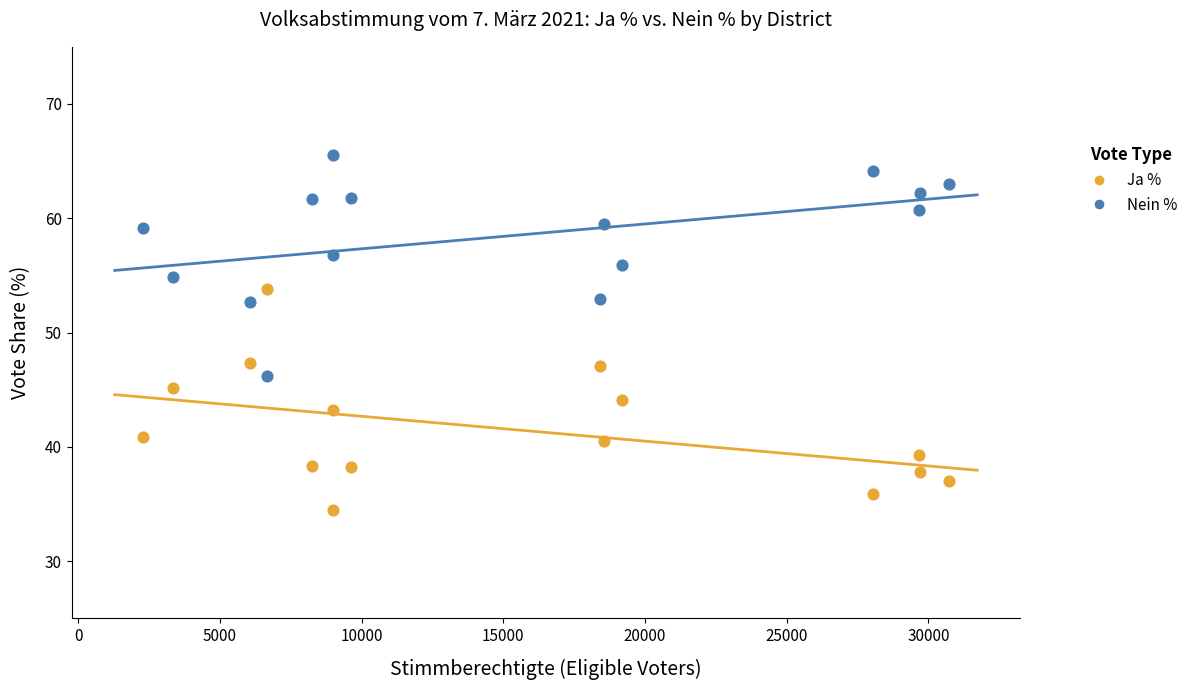

Which series reaches the minimum Y coordinate?

Ja %